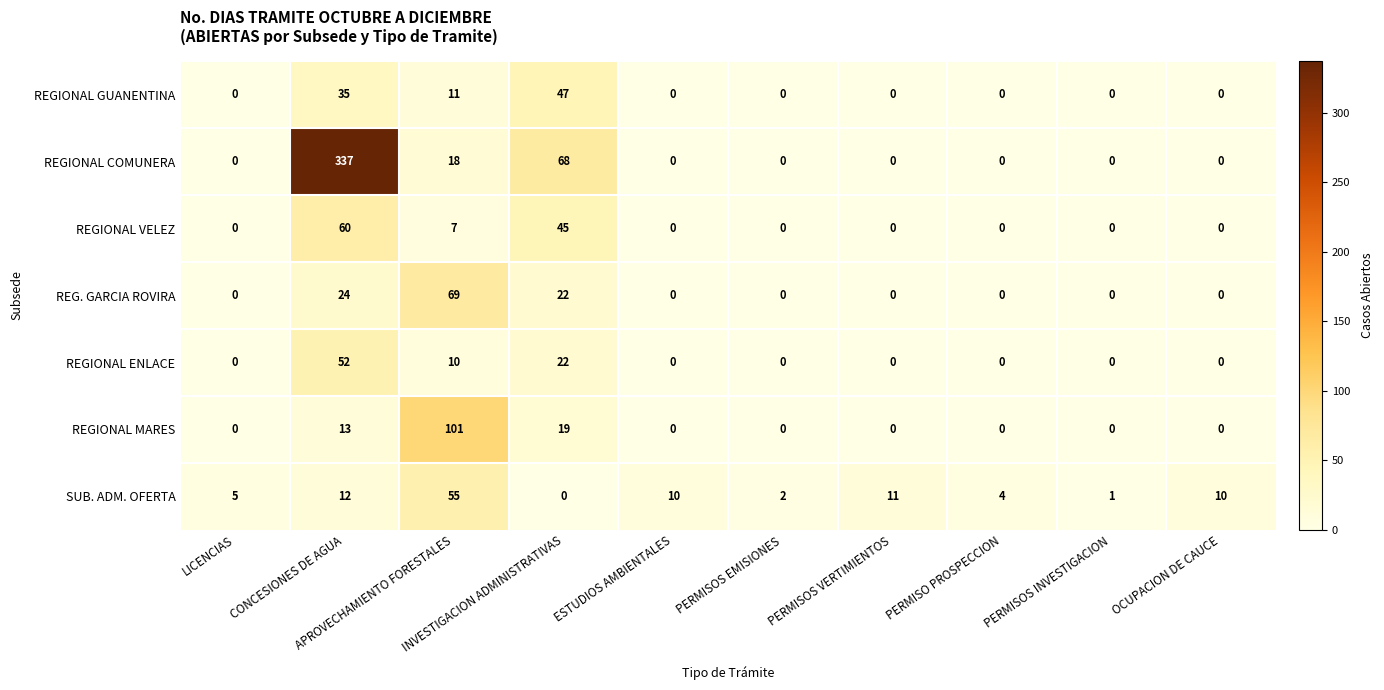

List the series in order of their peak value, highest first.

REGIONAL COMUNERA, REGIONAL MARES, REG. GARCIA ROVIRA, REGIONAL VELEZ, SUB. ADM. OFERTA, REGIONAL ENLACE, REGIONAL GUANENTINA